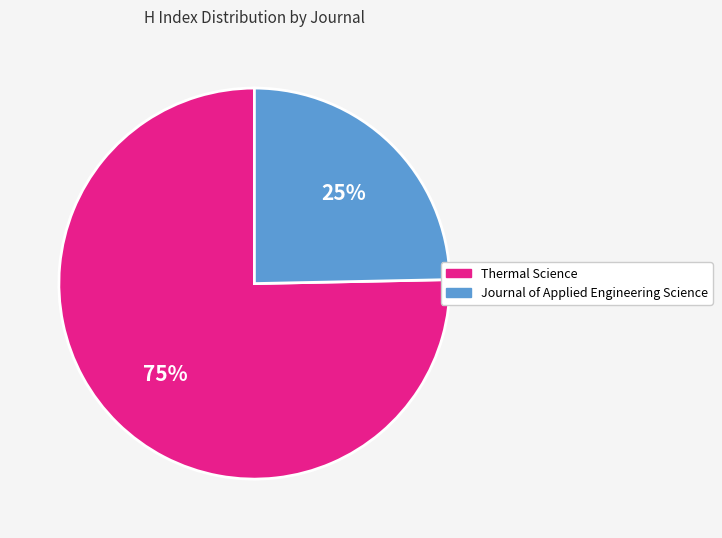

Is Journal of Applied Engineering Science the majority of the pie?

No